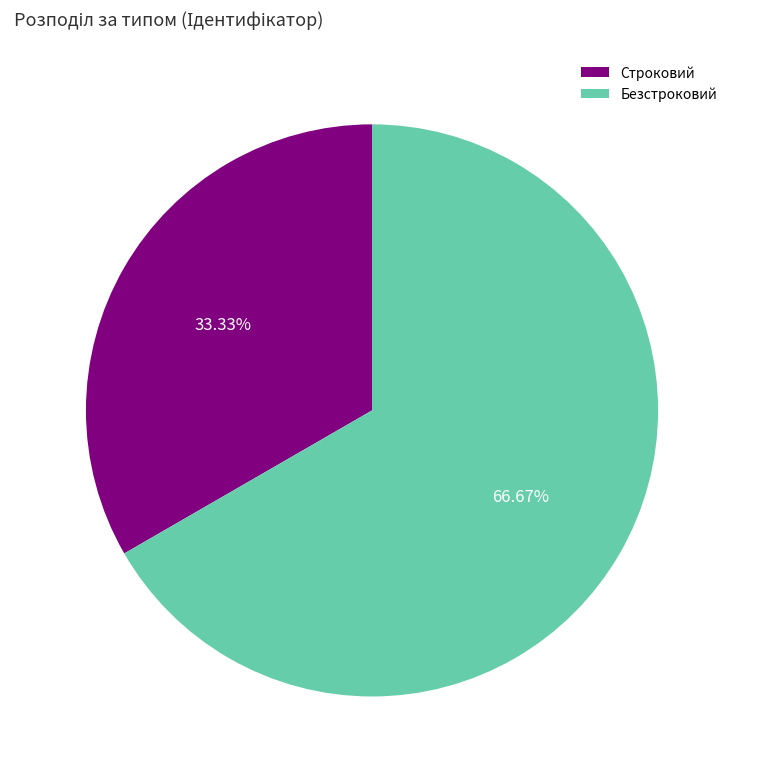

To the nearest percent, what is the difference between the Безстроковий and Строковий slice percentages?

33%